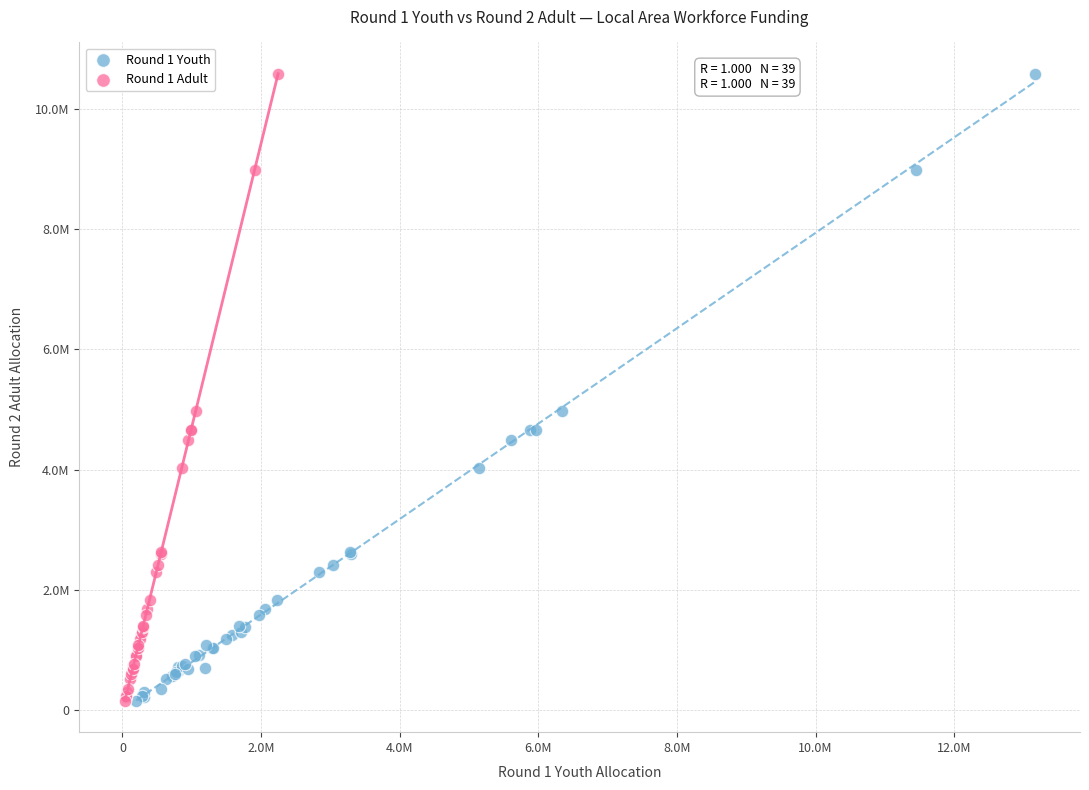

What are all the series names shown in the legend?

Round 1 Youth, Round 1 Adult